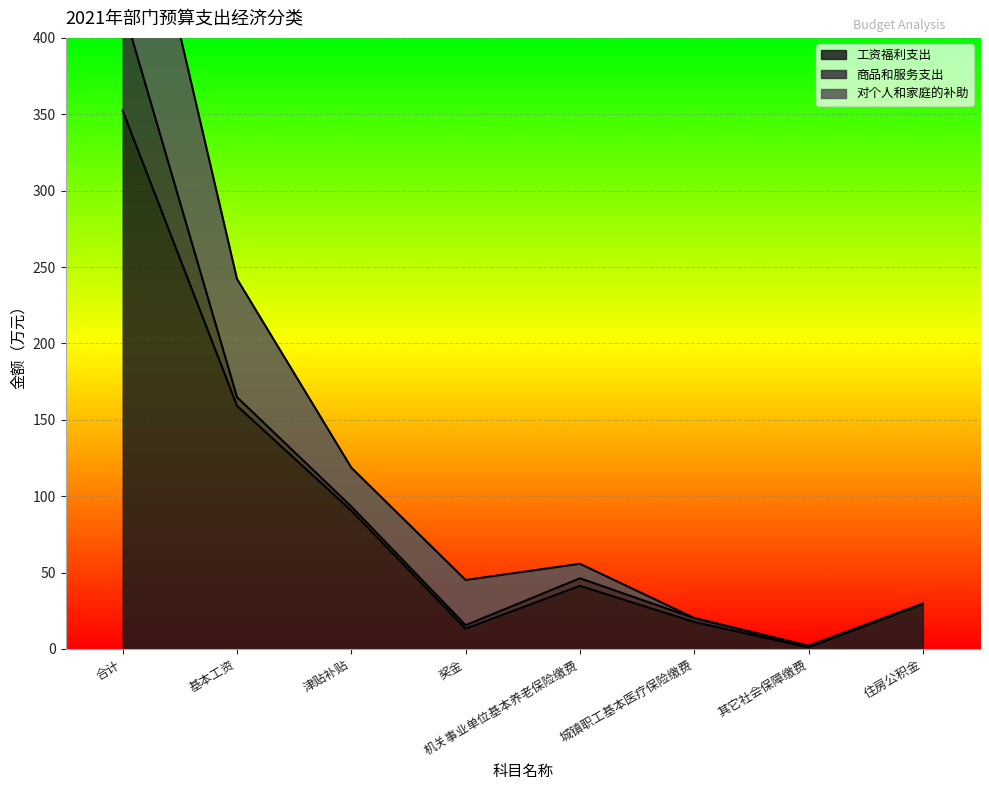

Is it true that 对个人和家庭的补助 equals 55.8 at 机关事业单位基本养老保险缴费?

True